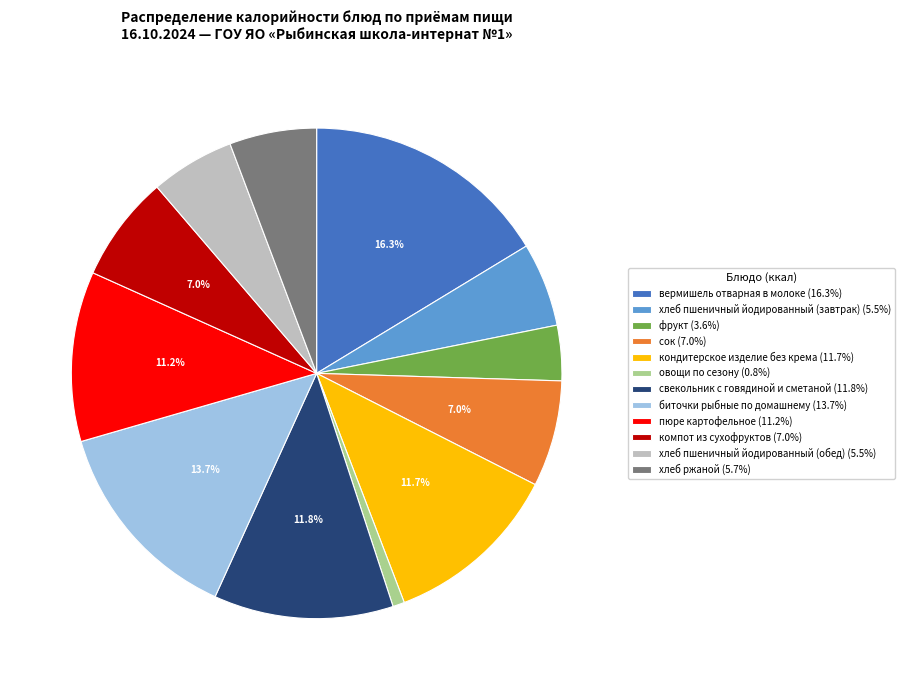

To the nearest percent, what is the average slice percentage?

8%